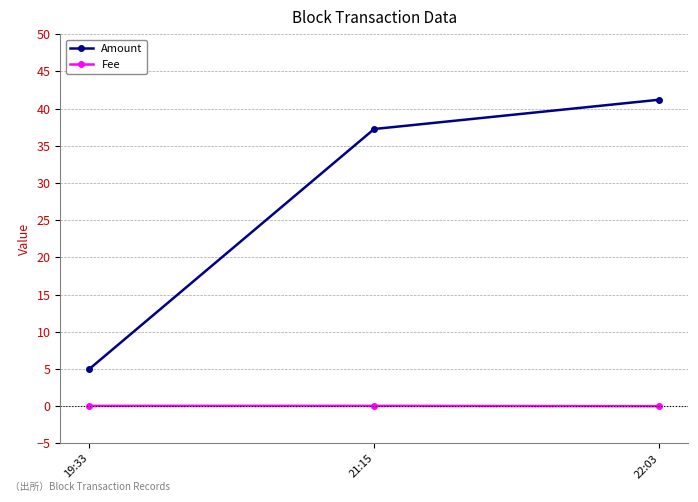

Is the value of Amount at 21:15 greater than the value of Fee at 19:33?

Yes